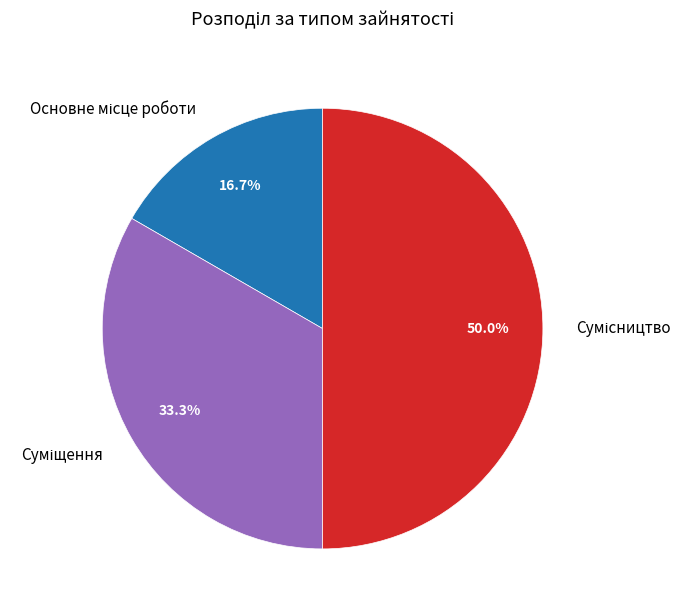

How many slices are in this pie chart?

3